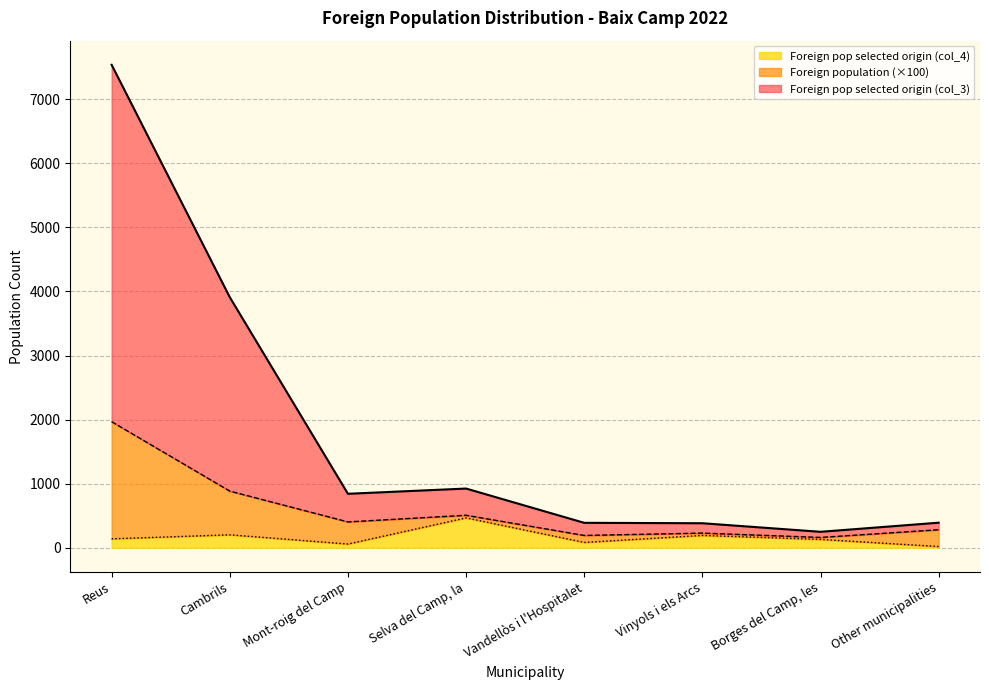

What is the total value across all series at Other municipalities?

390.9